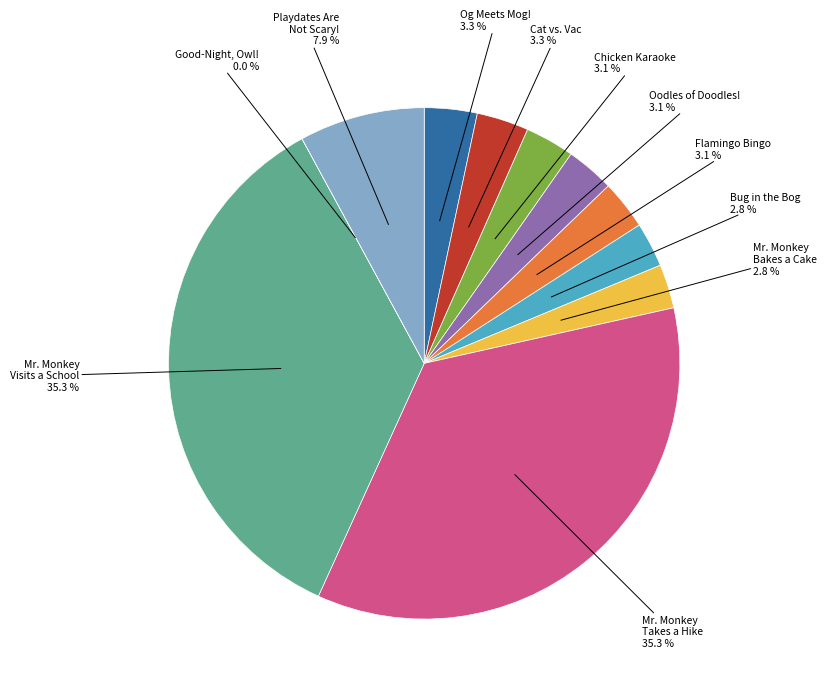

Is there a majority slice in this chart?

No